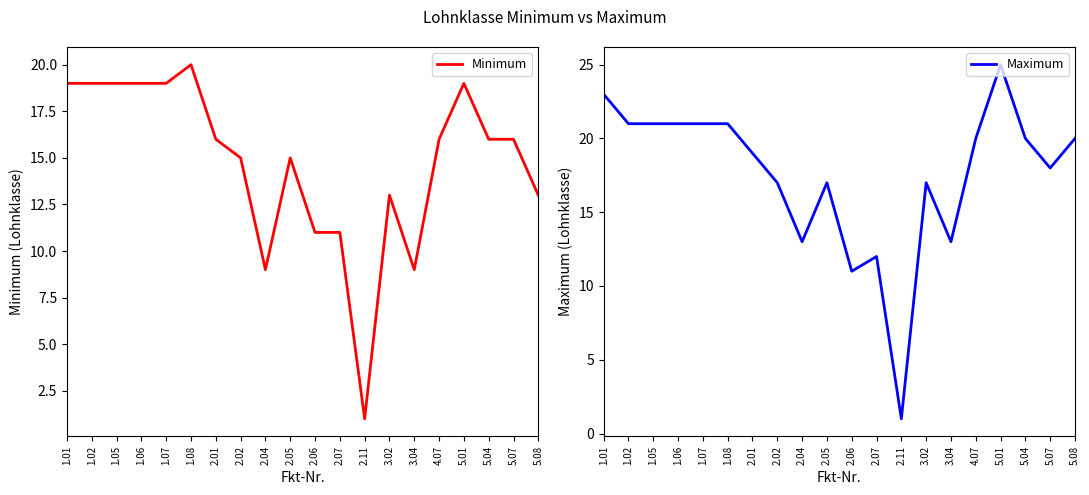

What is the difference between the maximum and minimum values in the Minimum series?

19